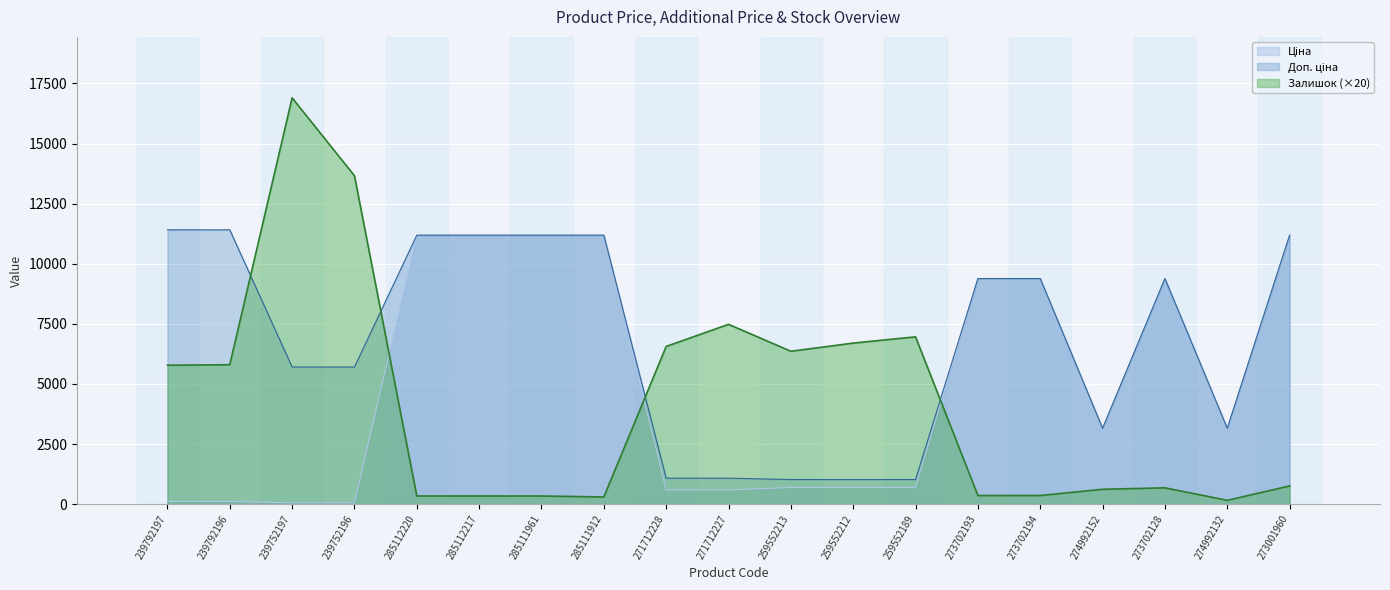

How many times do Залишок and Ціна cross each other?

3